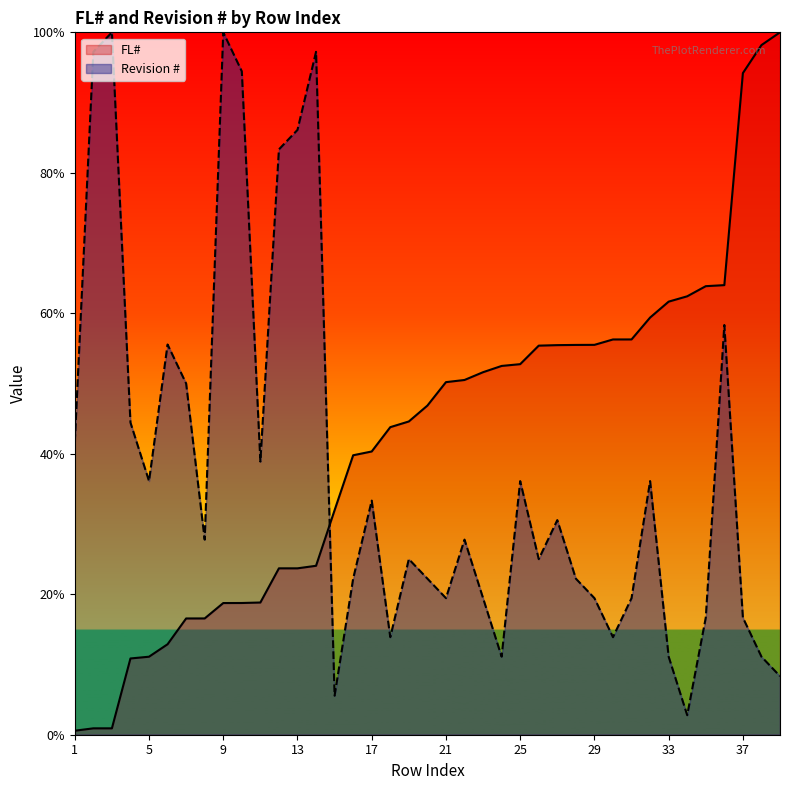

Reading left to right, what are all the values shown in this chart?

FL#: 1=0.6	2=0.9	3=0.9	4=10.9	5=11.1	6=12.9	7=16.6	8=16.6	9=18.7	10=18.8	11=18.8	12=23.7	13=23.7	14=24.1	15=32.0	16=39.8	17=40.3	18=43.8	19=44.6	20=46.9	21=50.2	22=50.5	23=51.6	24=52.5	25=52.8	26=55.4	27=55.5	28=55.5	29=55.5	30=56.3	31=56.3	32=59.4	33=61.7	34=62.4	35=63.9	36=64.0	37=94.2	38=98.2	39=100.0
Revision #: 1=41.7	2=97.2	3=100.0	4=44.4	5=36.1	6=55.6	7=50.0	8=27.8	9=100.0	10=94.4	11=38.9	12=83.3	13=86.1	14=97.2	15=5.6	16=22.2	17=33.3	18=13.9	19=25.0	20=22.2	21=19.4	22=27.8	23=19.4	24=11.1	25=36.1	26=25.0	27=30.6	28=22.2	29=19.4	30=13.9	31=19.4	32=36.1	33=11.1	34=2.8	35=16.7	36=58.3	37=16.7	38=11.1	39=8.3